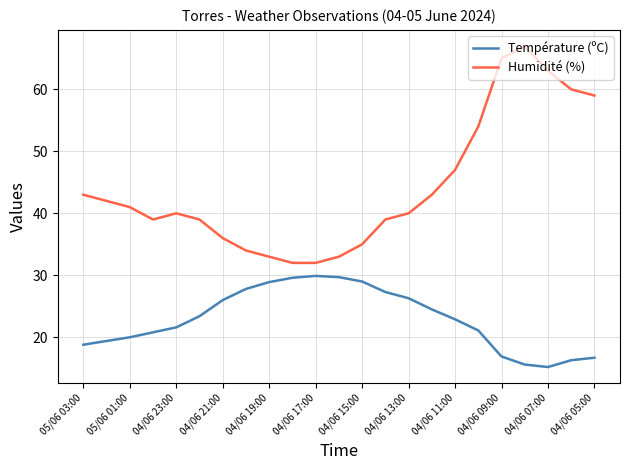

Which series has the largest total across all categories?

Humidité (%)